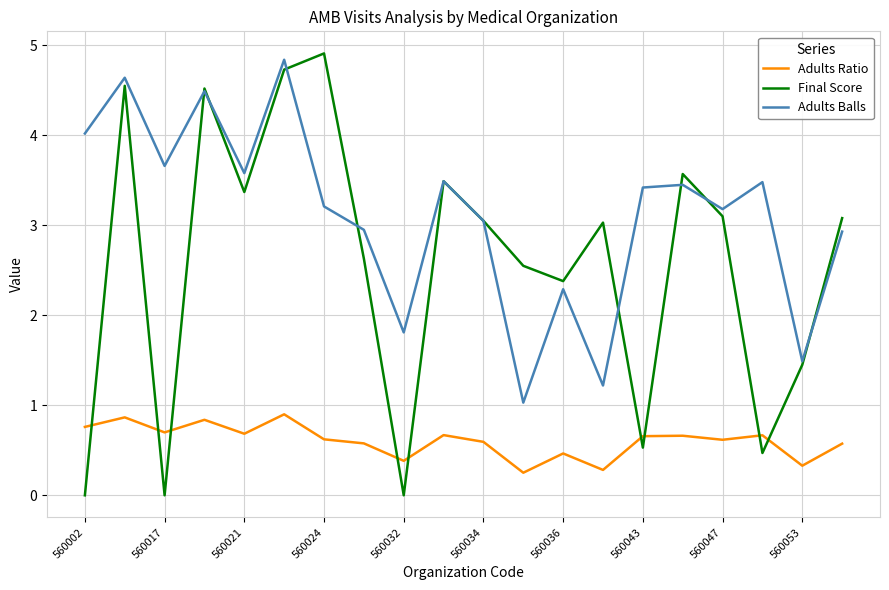

Which series ends up on top after the final intersection of Final Score and Adults Ratio?

Final Score